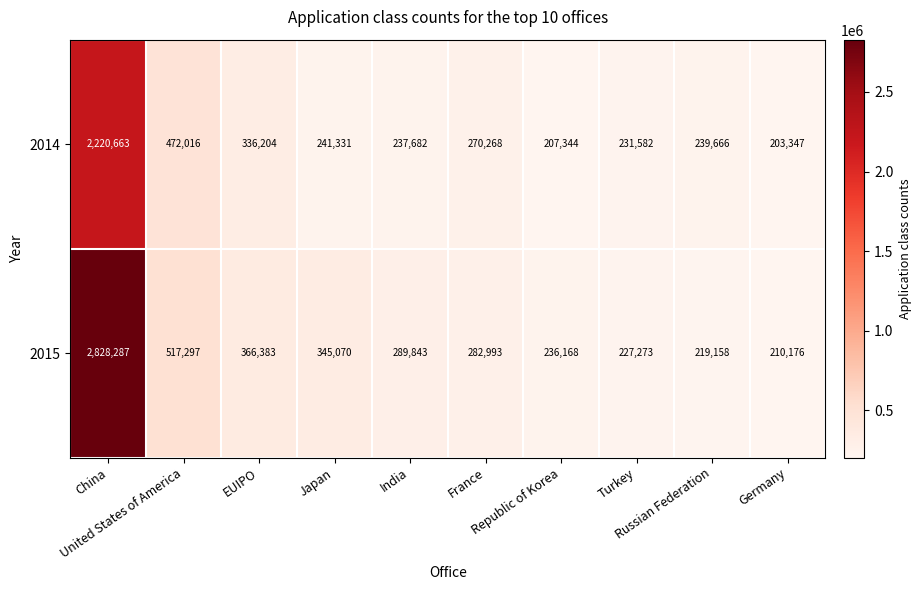

Which series has the largest total across all categories?

2015